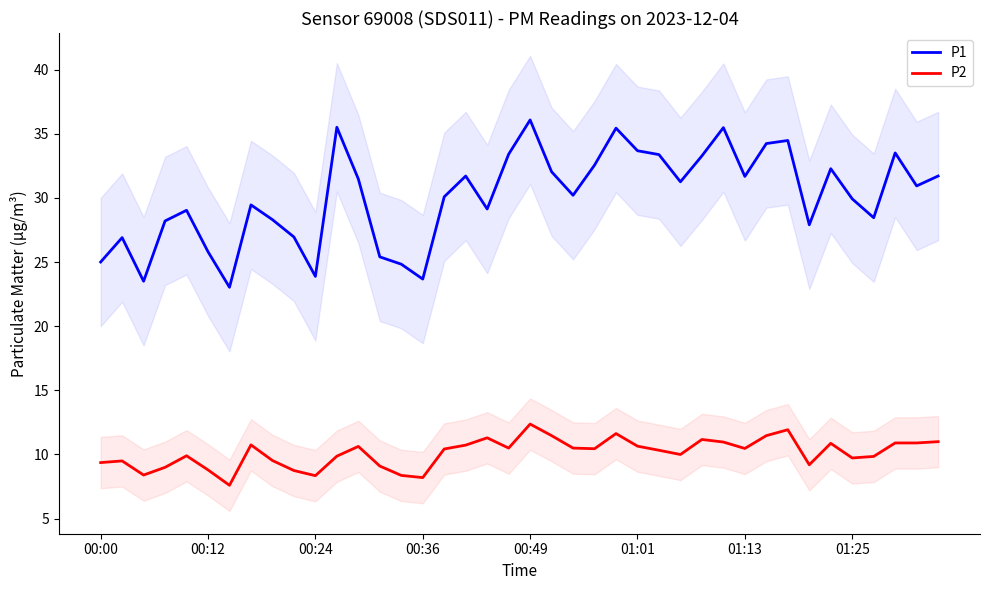

Read the P2 value at 01:25.

9.7